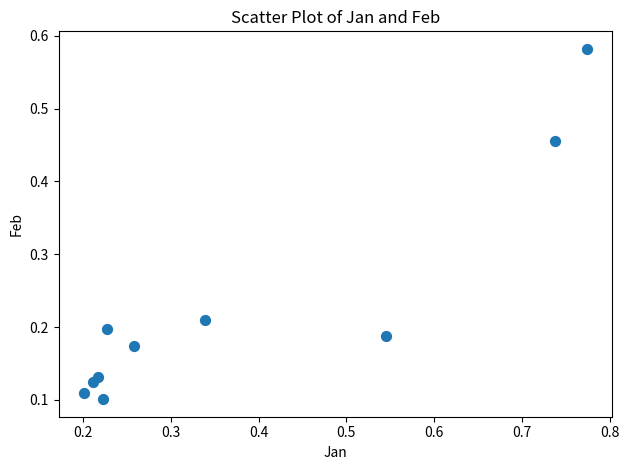

What is the average X value?

0.4